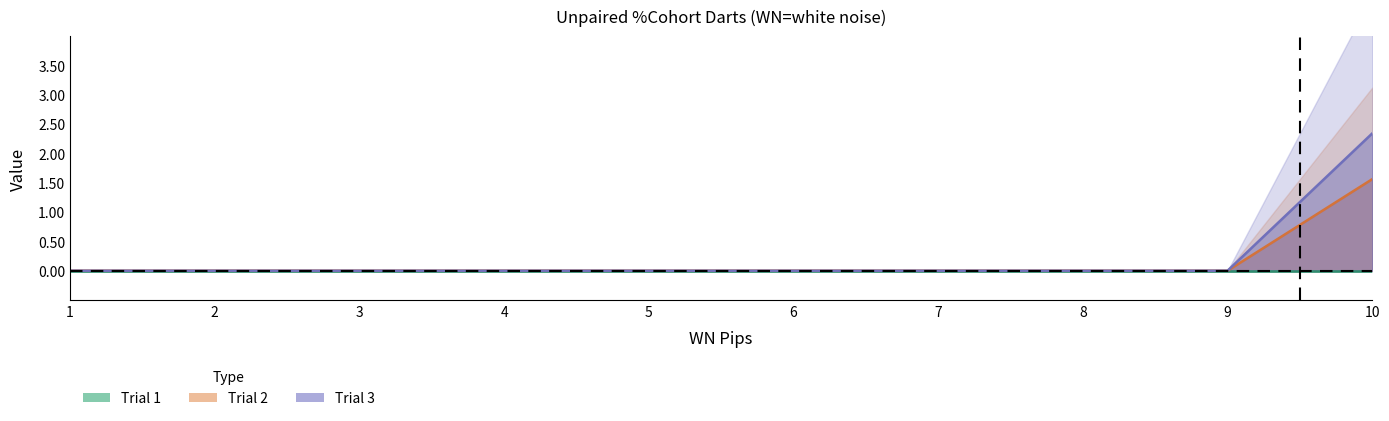

Reading right to left, list all the values displayed in this chart.

Trial 1: 10=0.0	9=0.0	8=0.0	7=0.0	6=0.0	5=0.0	4=0.0	3=0.0	2=0.0	1=0.0
Trial 2: 10=1.6	9=0.0	8=0.0	7=0.0	6=0.0	5=0.0	4=0.0	3=0.0	2=0.0	1=0.0
Trial 3: 10=2.3	9=0.0	8=0.0	7=0.0	6=0.0	5=0.0	4=0.0	3=0.0	2=0.0	1=0.0